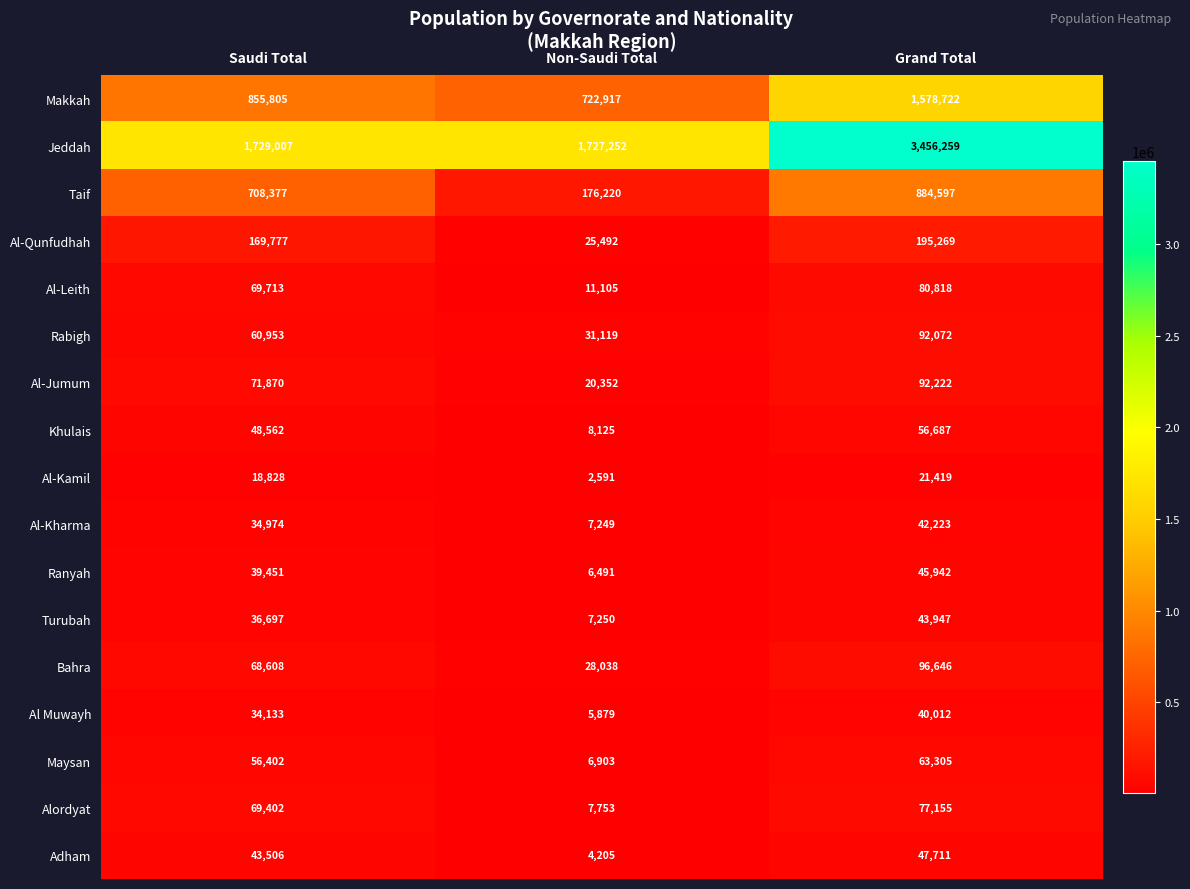

At which category is the sum across all series the highest?

Grand Total